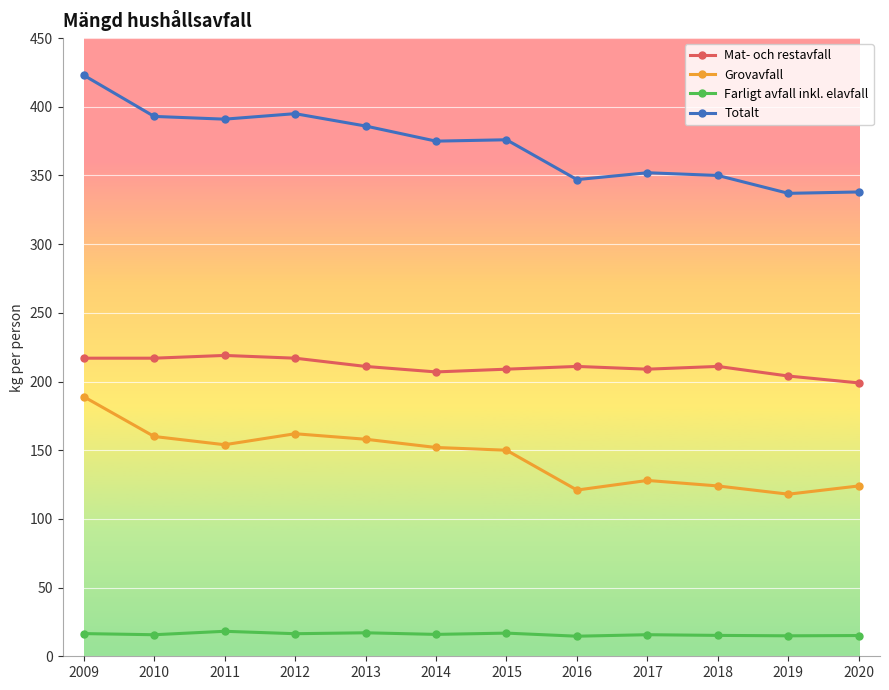

Rank the series by their average value, from lowest to highest.

Farligt avfall inkl. elavfall, Grovavfall, Mat- och restavfall, Totalt